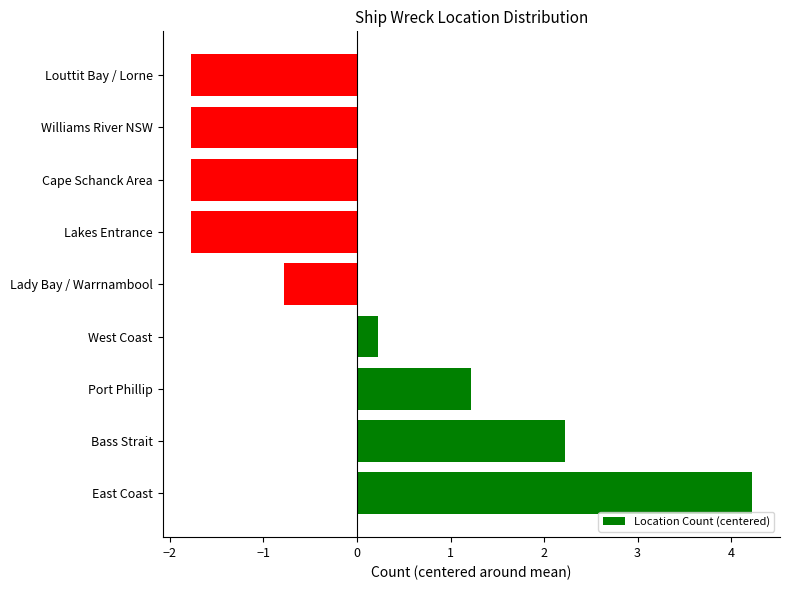

Which has a higher value, Lady Bay / Warrnambool or Bass Strait?

Bass Strait